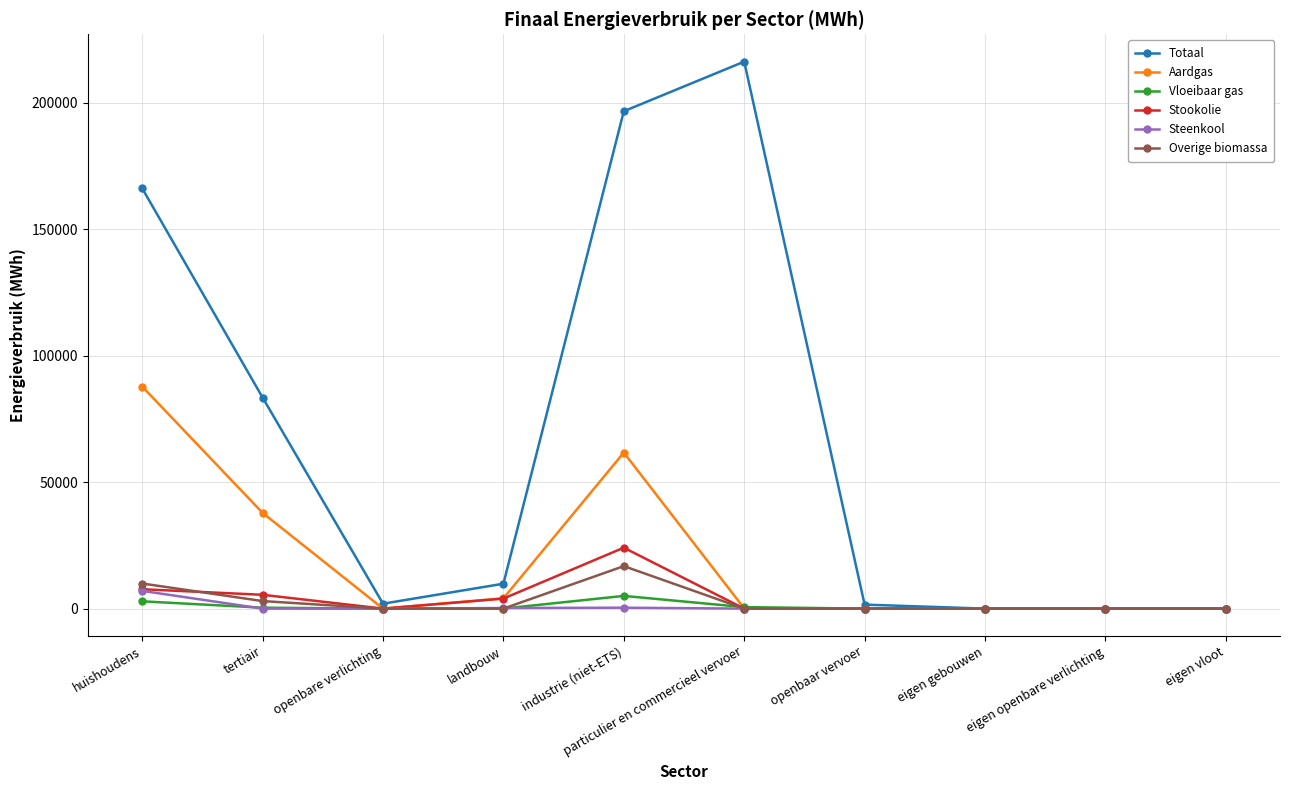

True or false: Overige biomassa has more than 0 points higher than both neighbors.

True